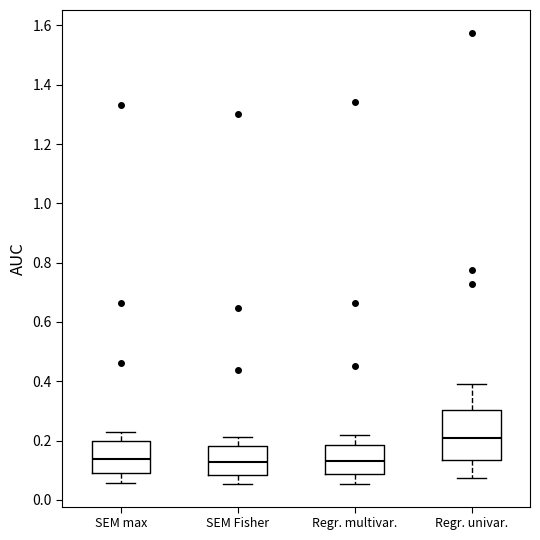

Which box's median line is the highest?

Regr. univar.